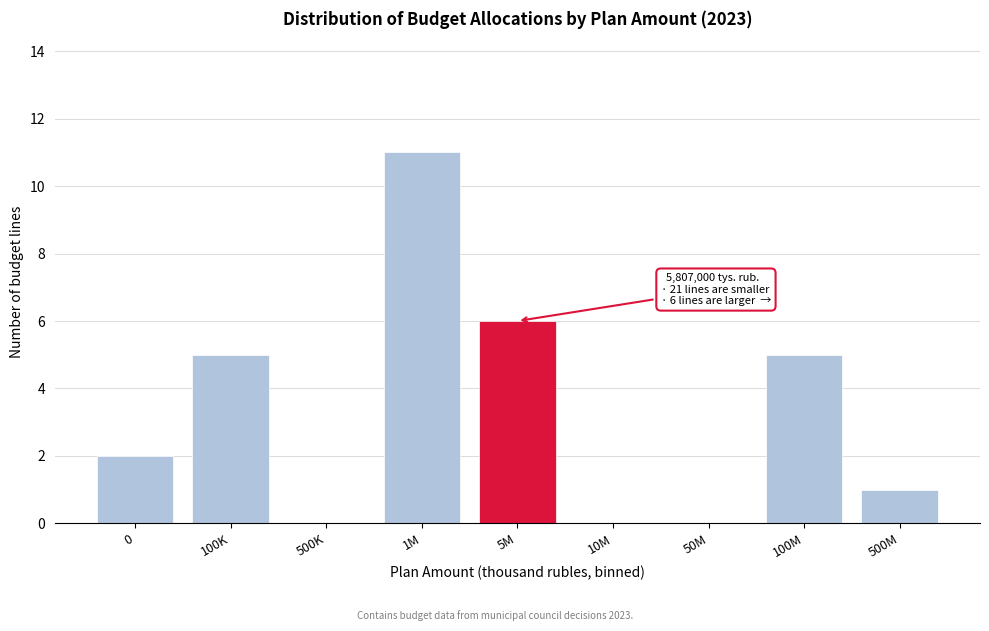

Reading left to right, extract all data points from this chart.

0=2	100K=5	500K=0	1M=11	5M=6	10M=0	50M=0	100M=5	500M=1